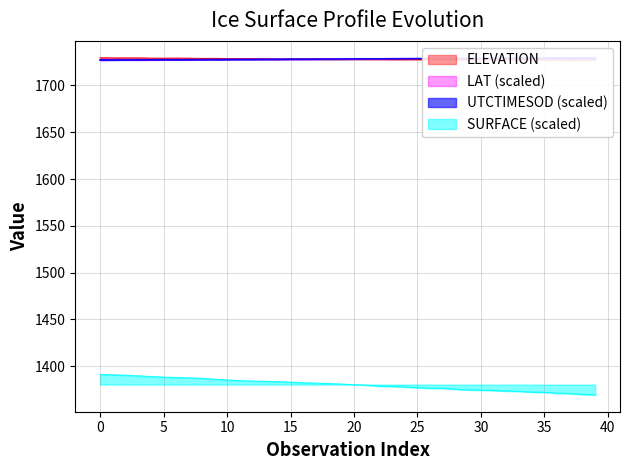

How many times do LAT and UTCTIMESOD cross each other?

3